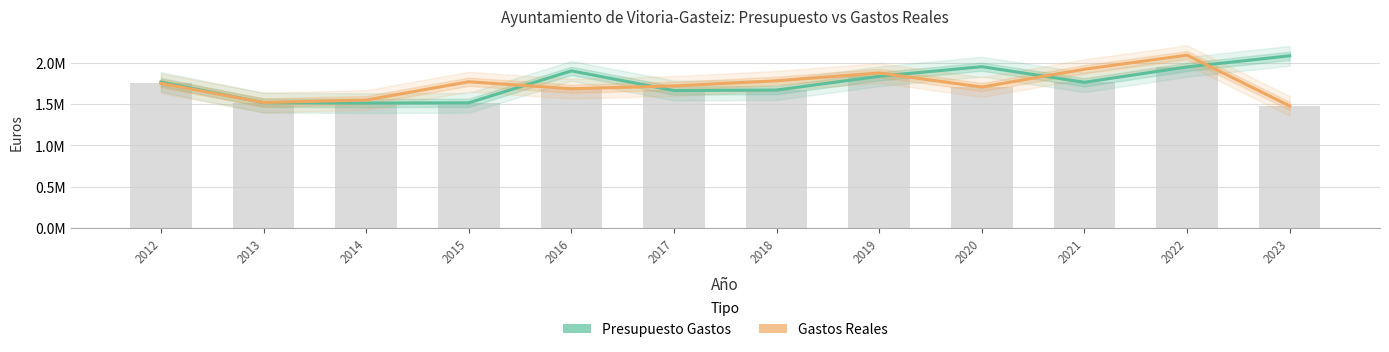

The value of Gastos Reales at 2020 is 1708357.6. True or false?

True